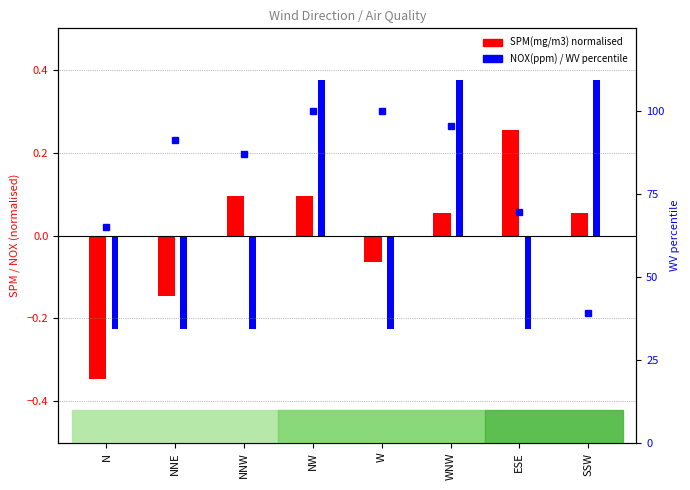

What is the label of the 6th bar from the left?

WNW